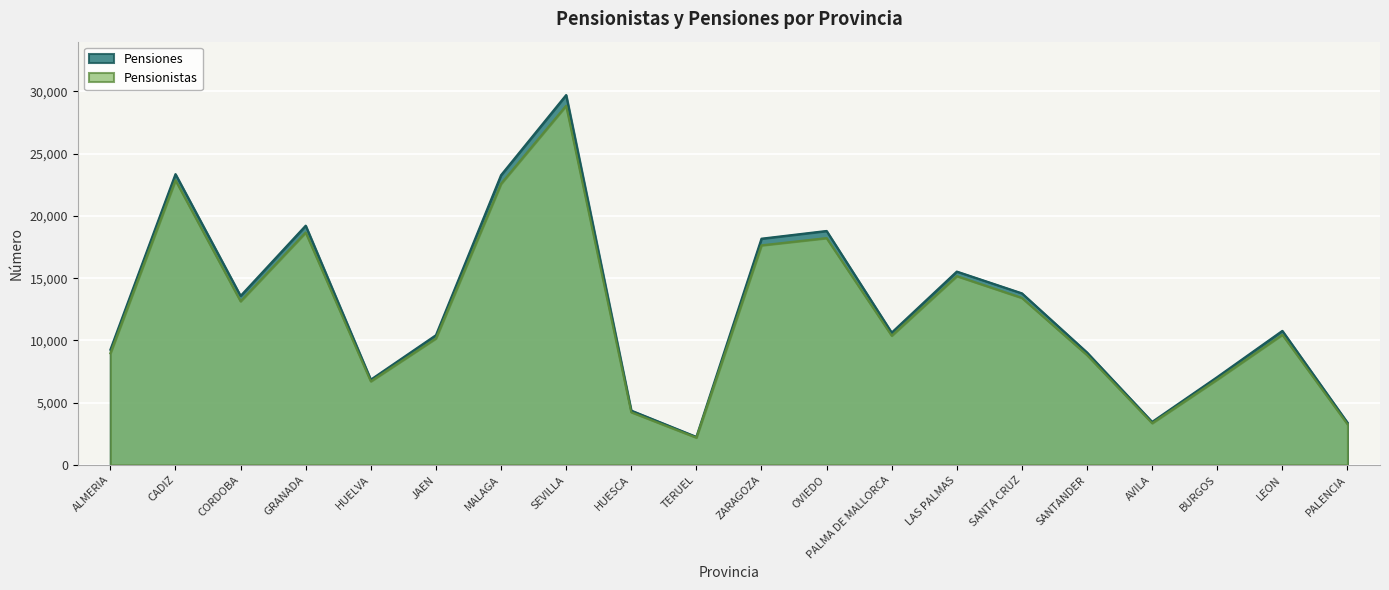

What is the difference between the Pensiones values at SANTANDER and CORDOBA?

4543